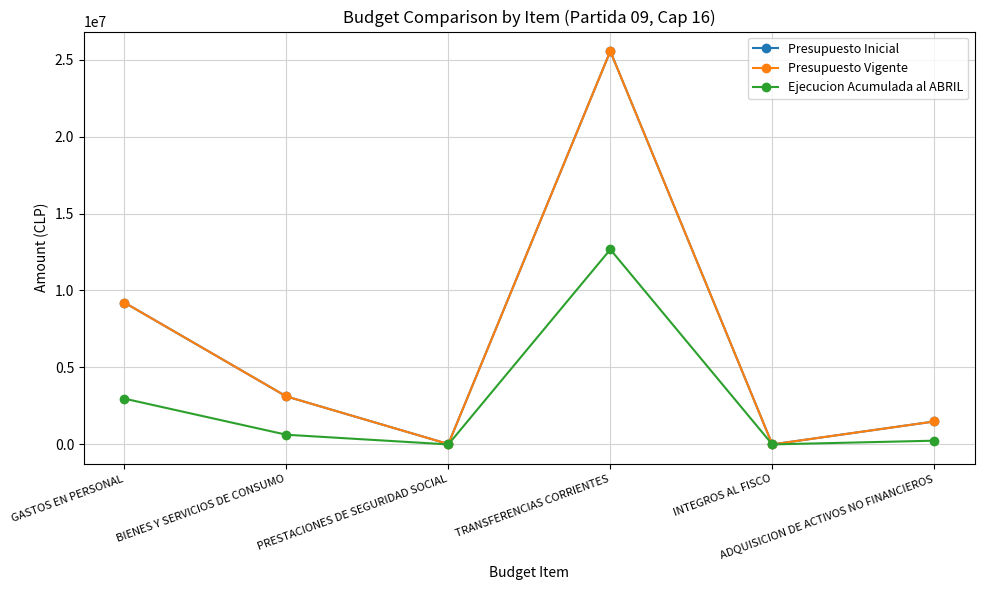

List the series in order of their peak value, lowest first.

Ejecucion Acumulada al ABRIL, Presupuesto Inicial, Presupuesto Vigente